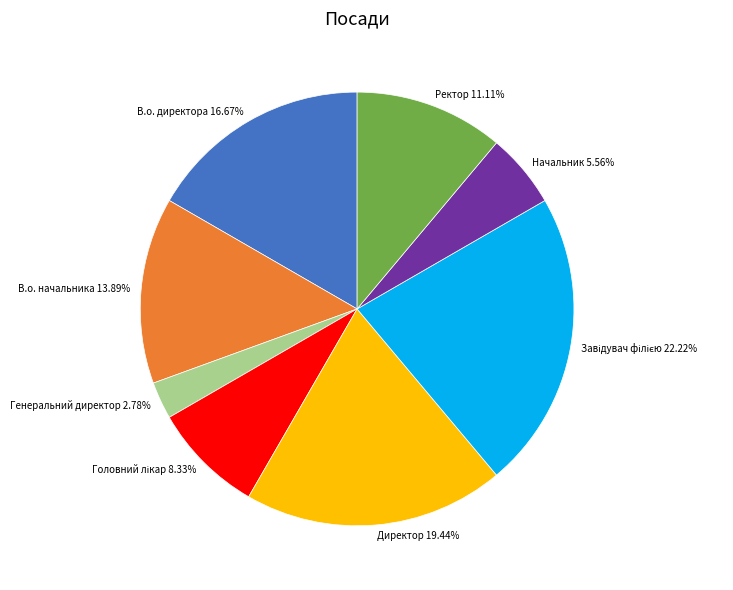

To the nearest percent, what percentage of the pie is Ректор?

11%